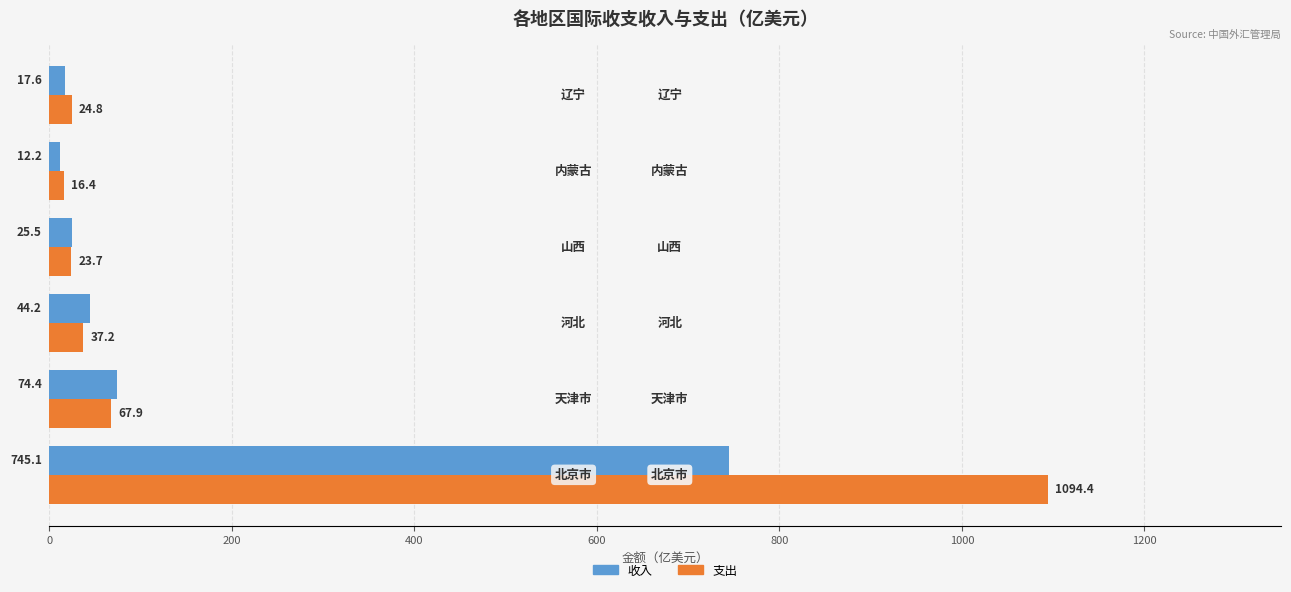

Rank the series by their average value, from highest to lowest.

支出, 收入